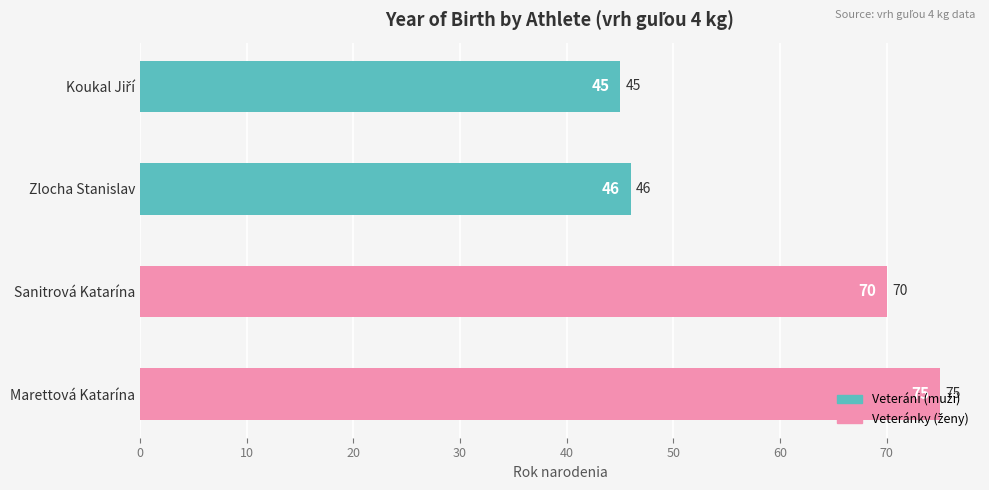

What position from the top is Zlocha Stanislav?

2